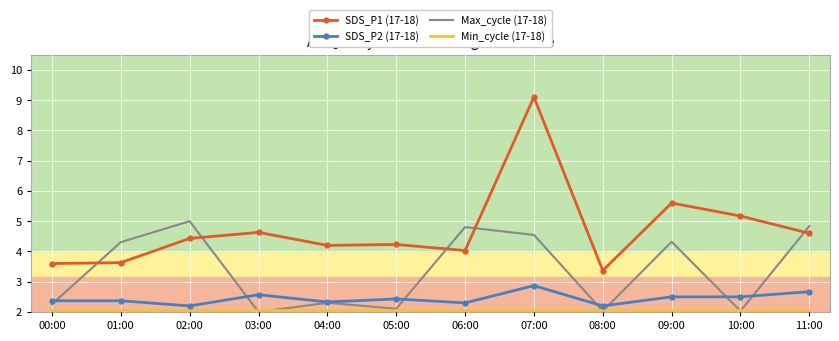

Where do Max_cycle (17-18) and SDS_P1 (17-18) first cross each other?

00:00 and 01:00